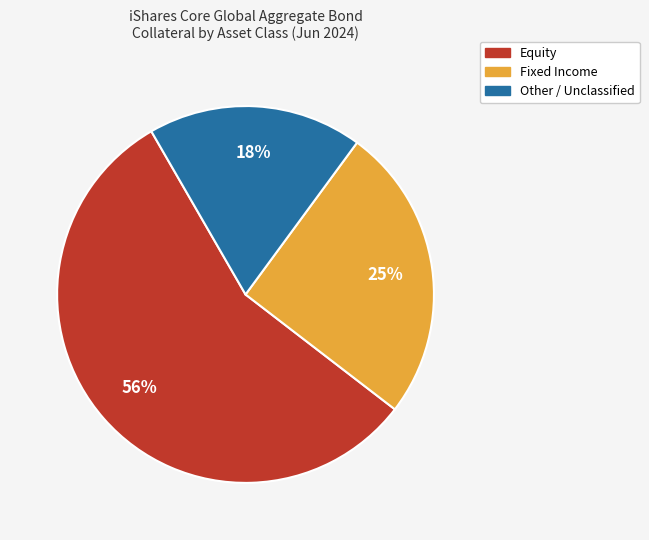

Is there a majority slice in this chart?

Yes